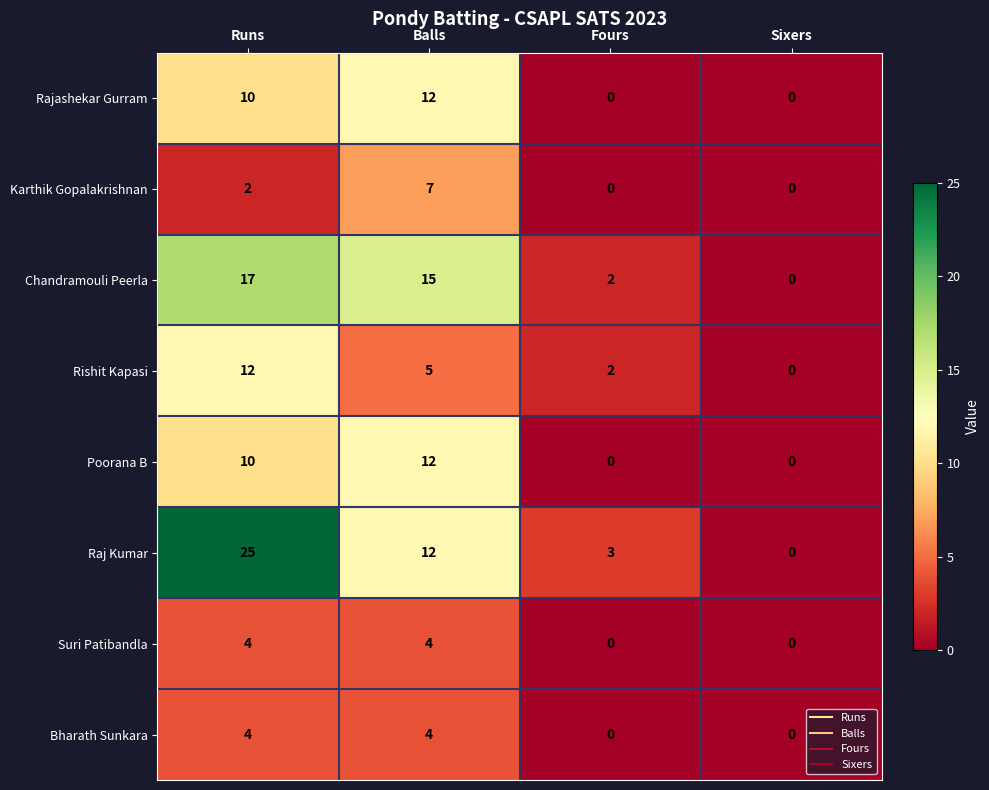

Which series has the widest spread of values?

Raj Kumar